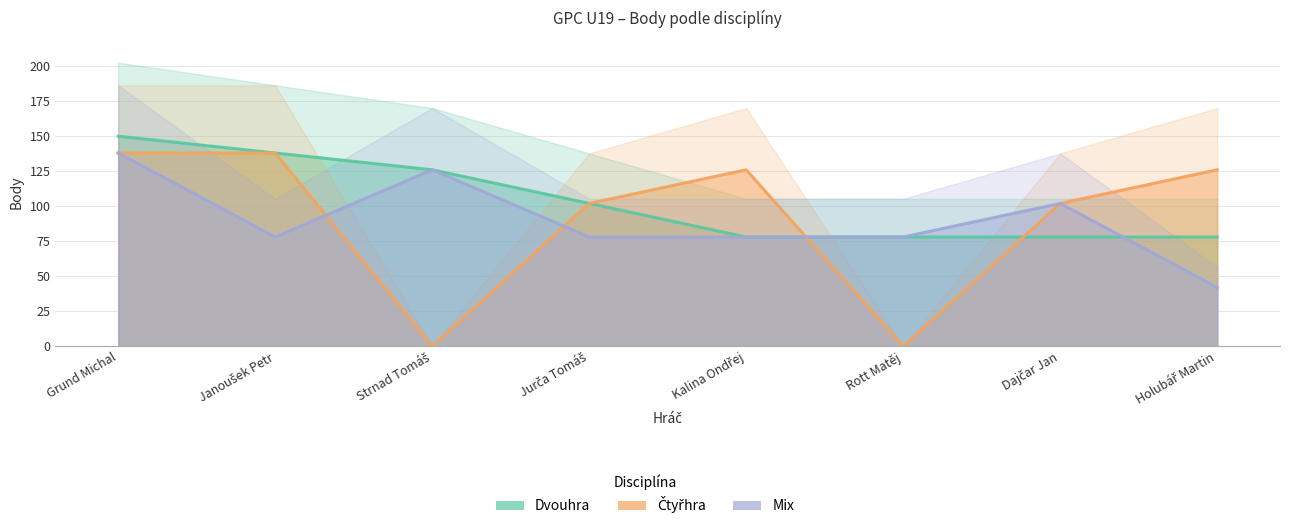

What is the average value of the Dvouhra series?

104